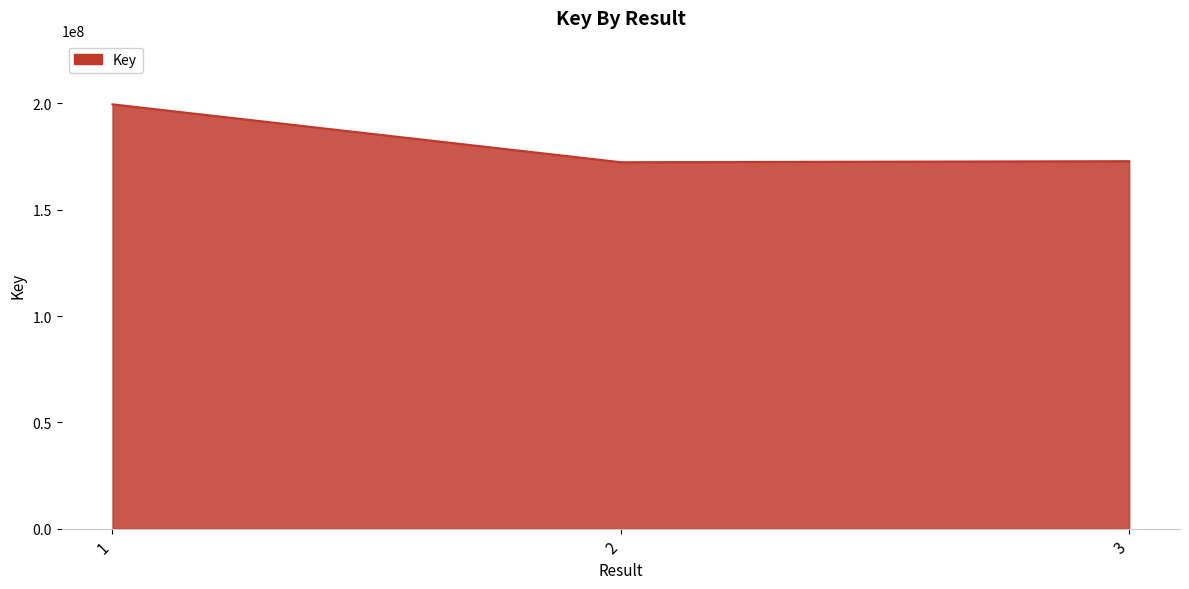

What is the smallest value displayed?

172378626